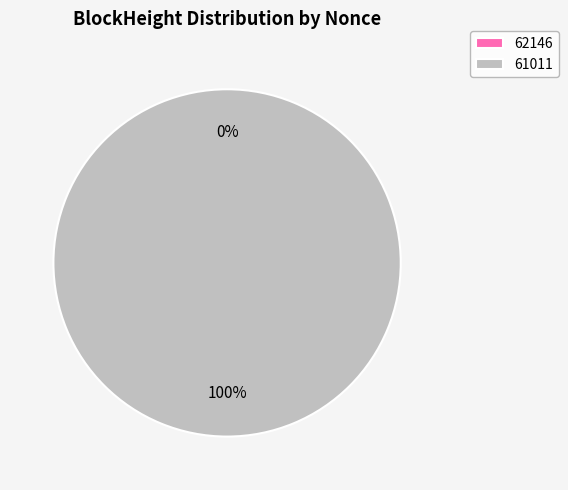

Which has a higher value, 61011 or 62146?

61011